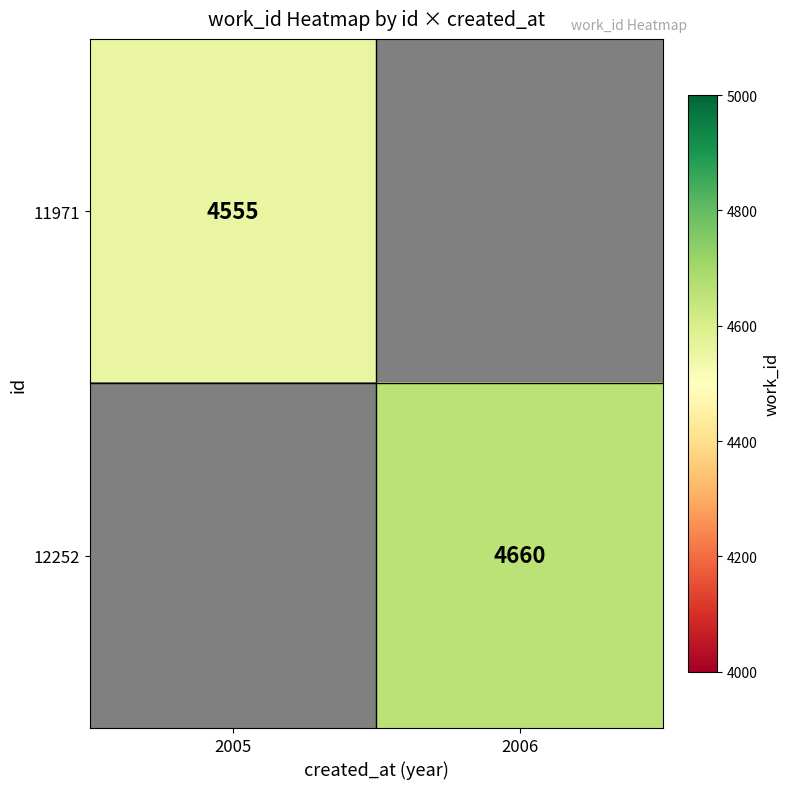

The value of 11971 at 2005 is 4555. True or false?

True